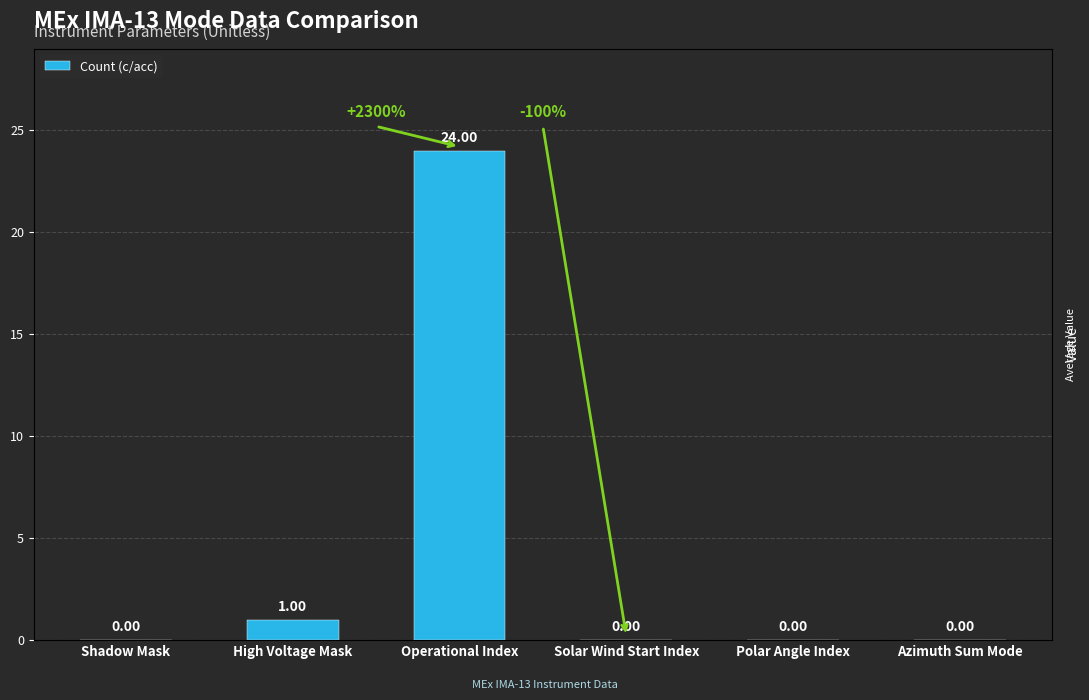

What is the change in value from High Voltage Mask to Solar Wind Start Index?

-1